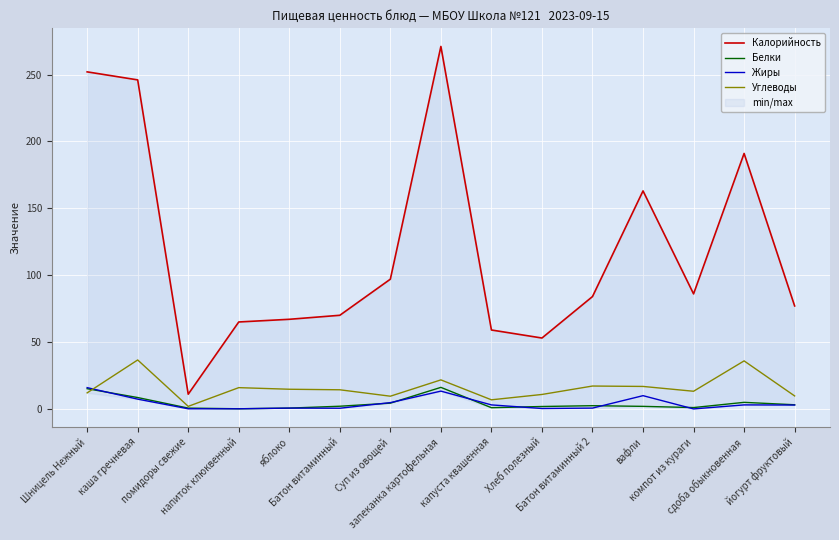

True or false: Жиры and Белки cross at least once.

True